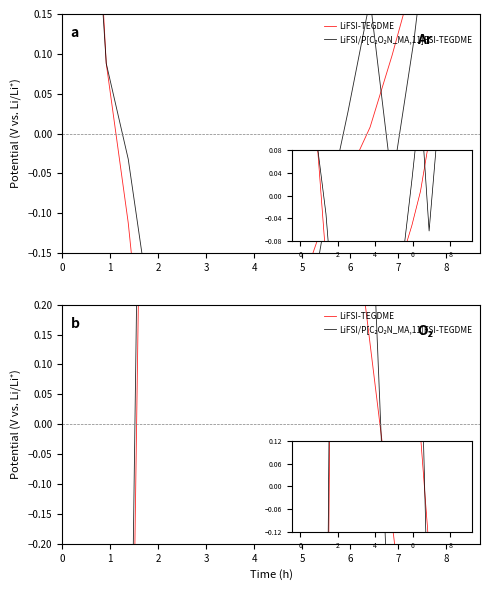

List the series in order of their overall mean, highest first.

LiFSI/P[C₂O₂N_MA,11]FSI-TEGDME, LiFSI-TEGDME